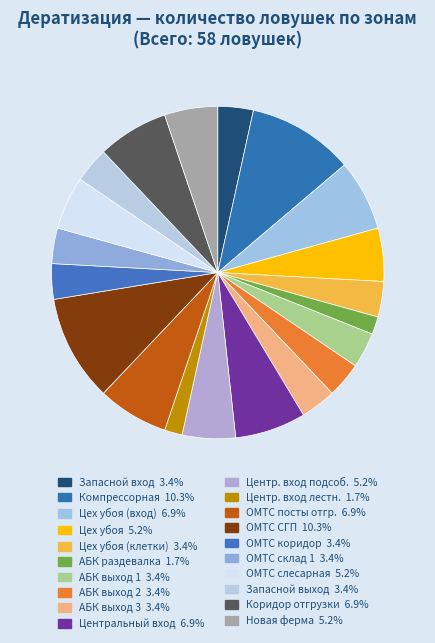

How many segments does this pie chart have?

20